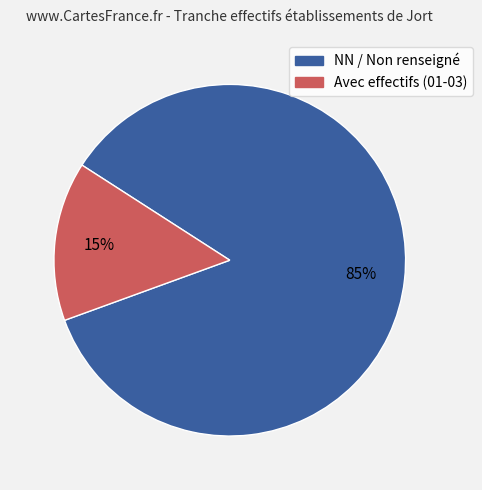

To the nearest percent, what is the average slice percentage?

50%